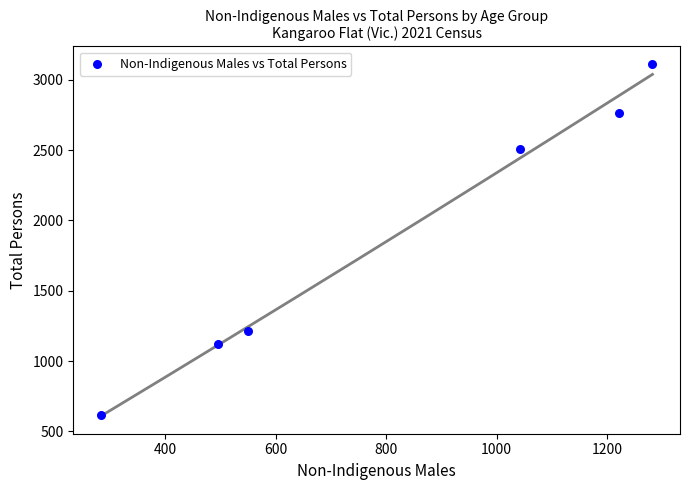

What is the average X value?

813